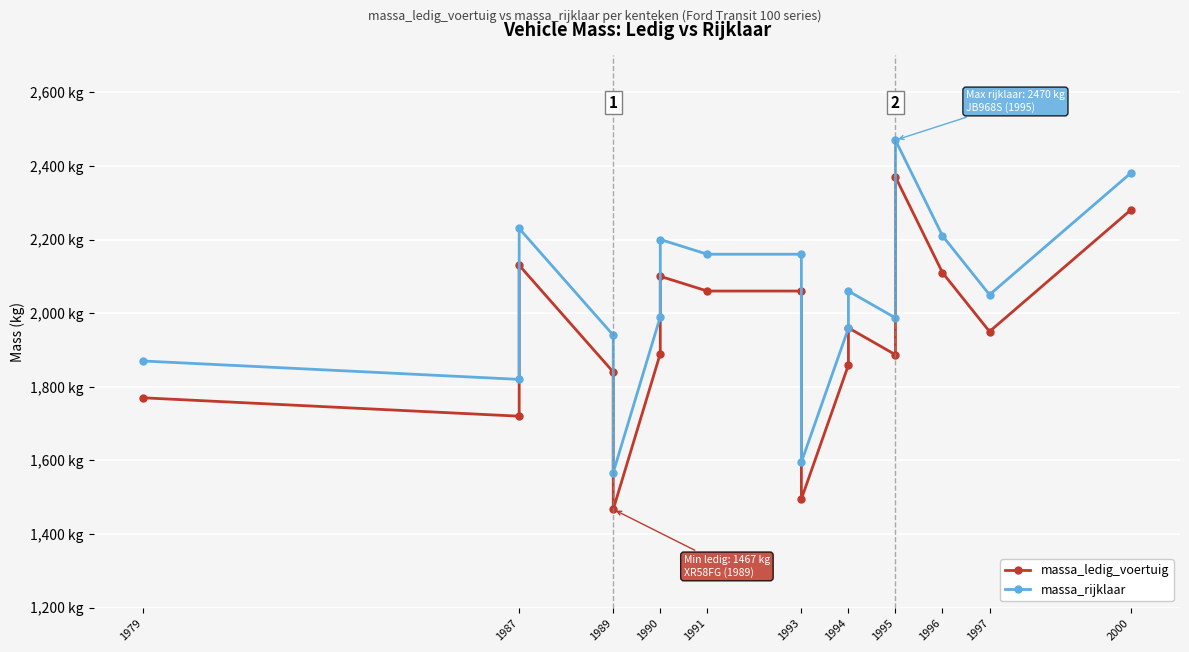

The massa_rijklaar series shows 1145 at 1994. True or false?

False